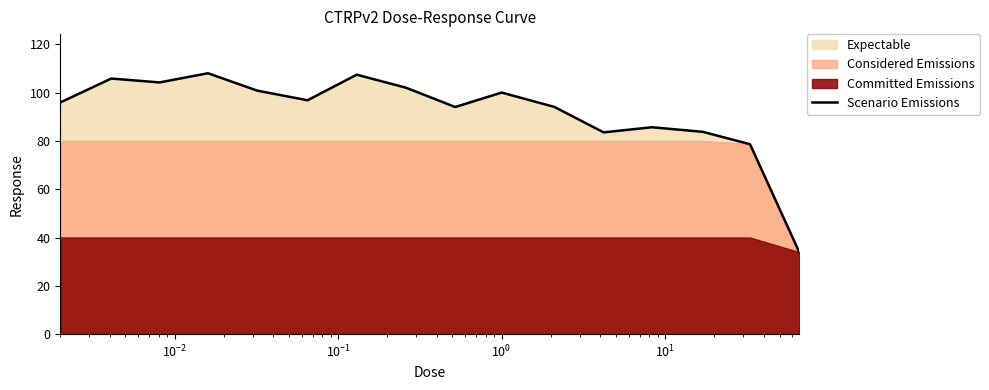

How many interior local valleys (lower than both neighbors) does the data have?

4